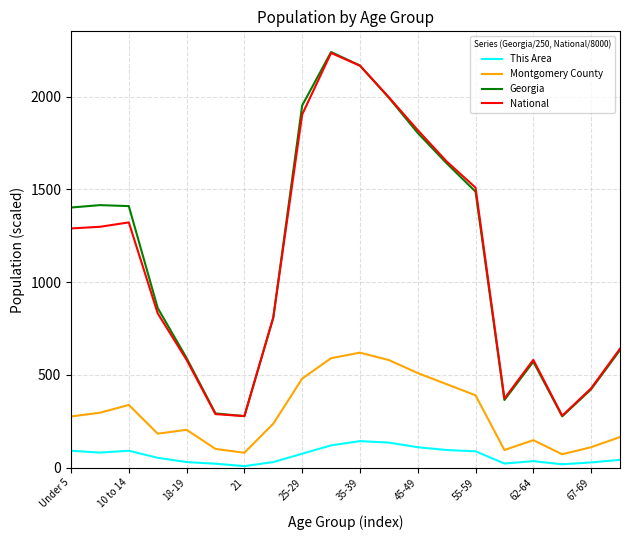

True or false: Georgia has more than 2 interior local peaks.

True